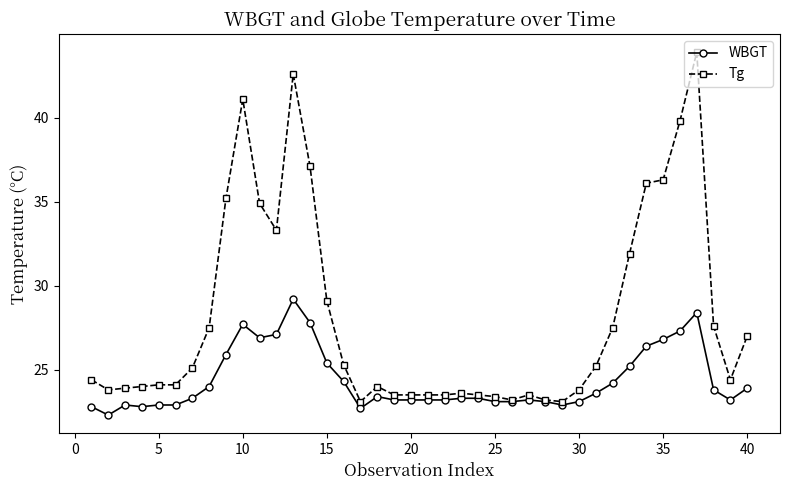

True or false: WBGT has more than 2 points higher than both neighbors.

True